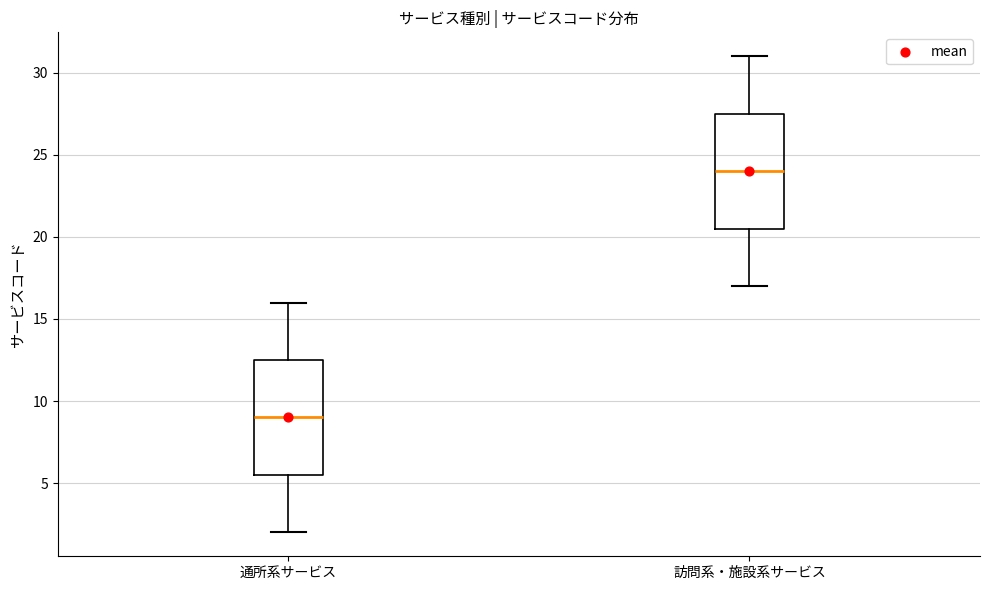

Reading left to right, read every box against the y-axis: the position of its median line, the range the box covers, and the ends of its whiskers. The values are not printed on the chart, so give them approximately, as read against the axis.

通所系サービス: median 9.0, box 5.5 to 12.5, whiskers 2.0 to 16.0
訪問系・施設系サービス: median 24.0, box 20.5 to 27.5, whiskers 17.0 to 31.0